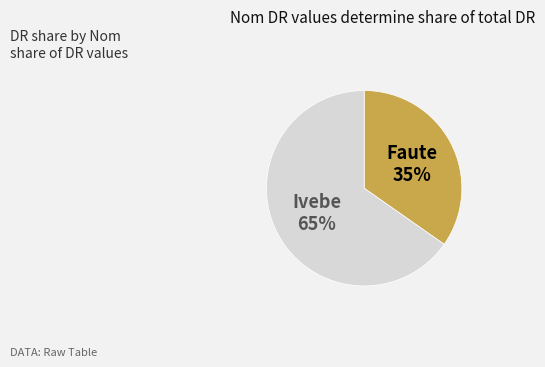

Which category has the biggest portion of the pie?

Ivebe